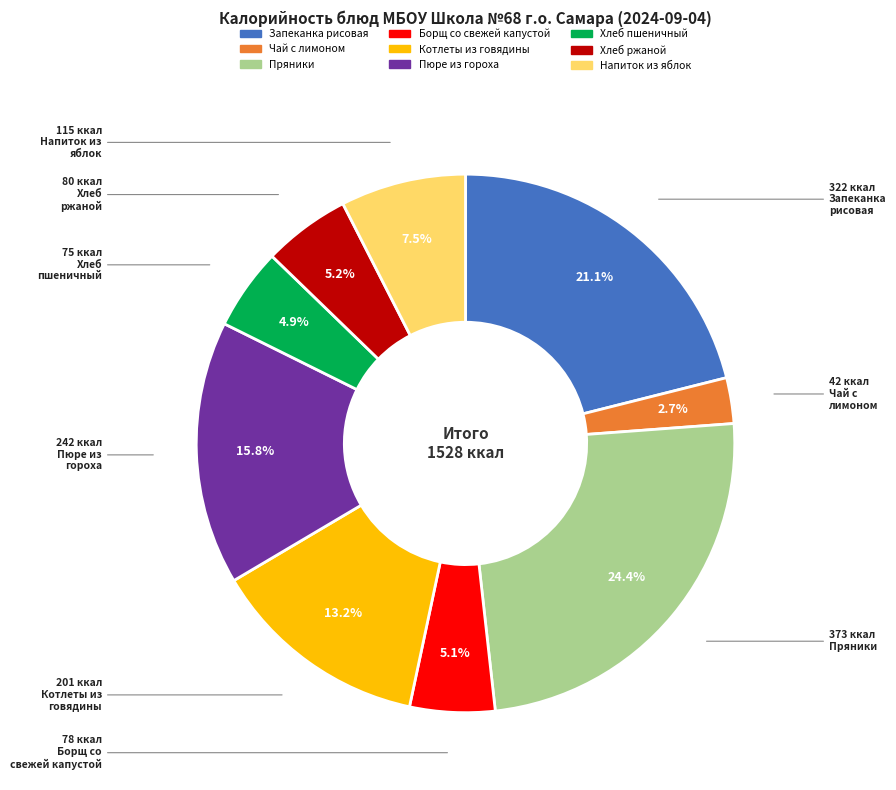

How many segments does this pie chart have?

9